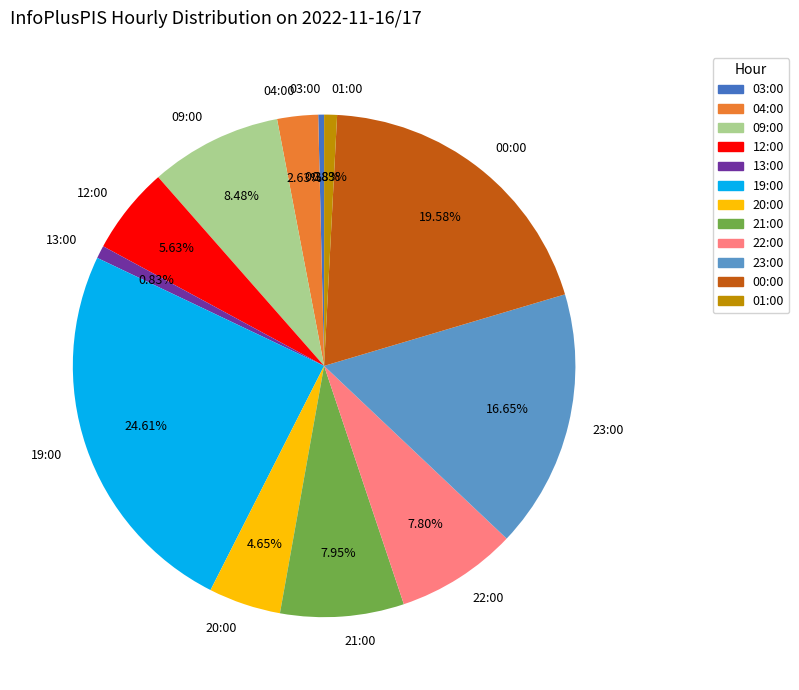

What is the ratio of the value at 00:00 to the value at 19:00?

0.8